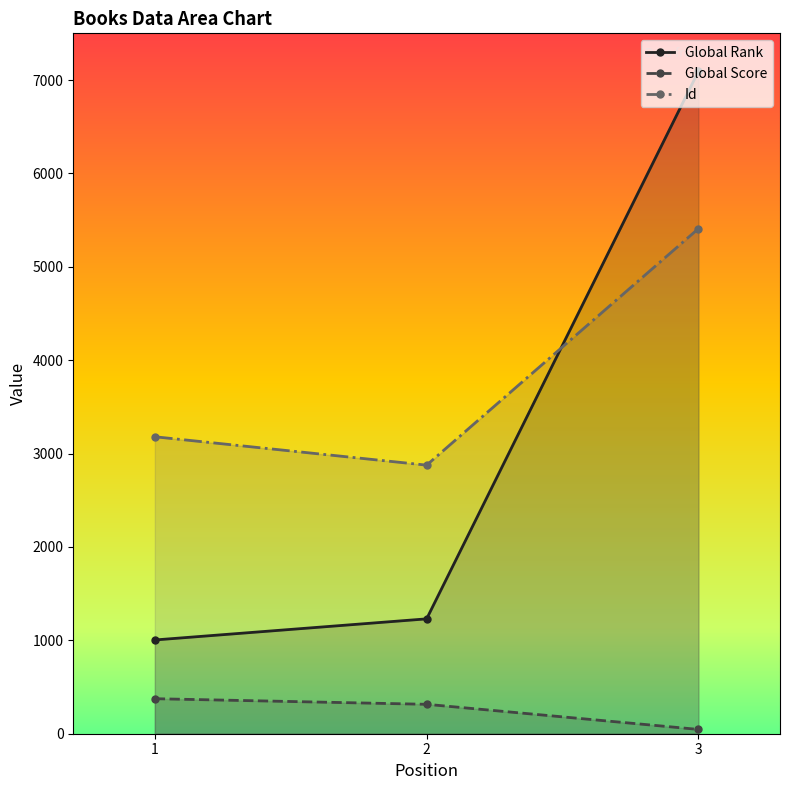

How many values in the Global Rank series are below 1230?

1